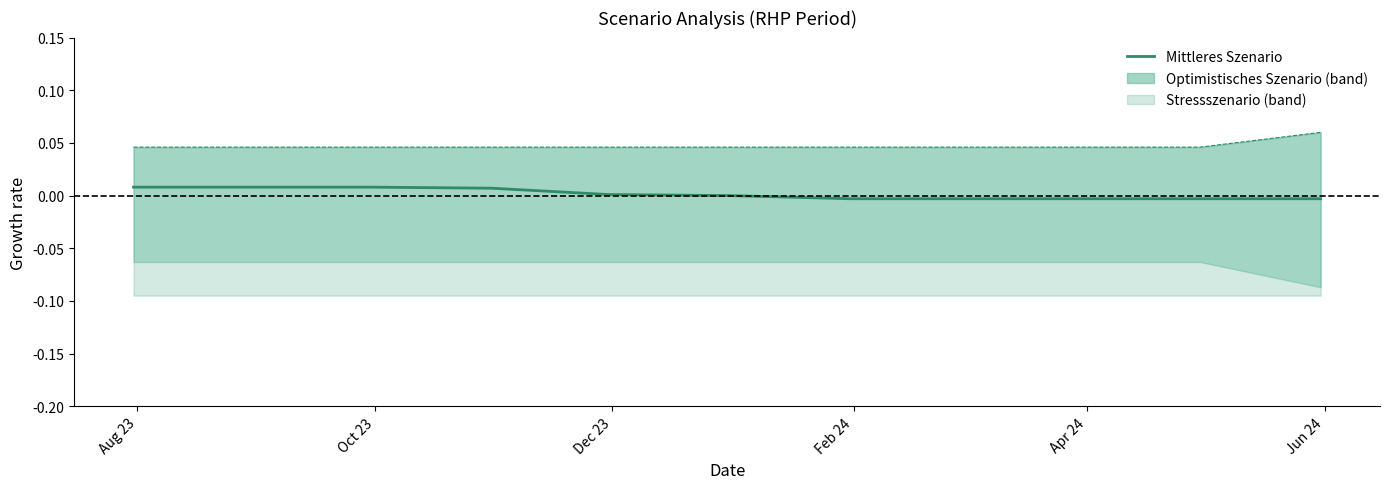

Which series has the widest spread of values?

Optimistisches Szenario